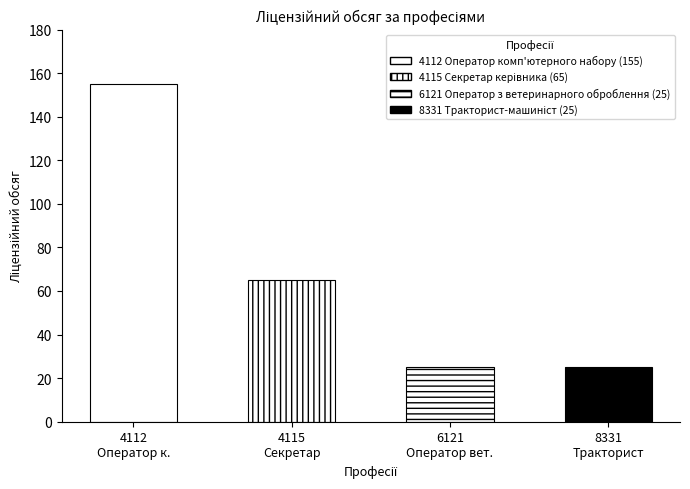

Which label corresponds to the smallest value in the chart?

6121 Оператор з ветеринарного оброблення